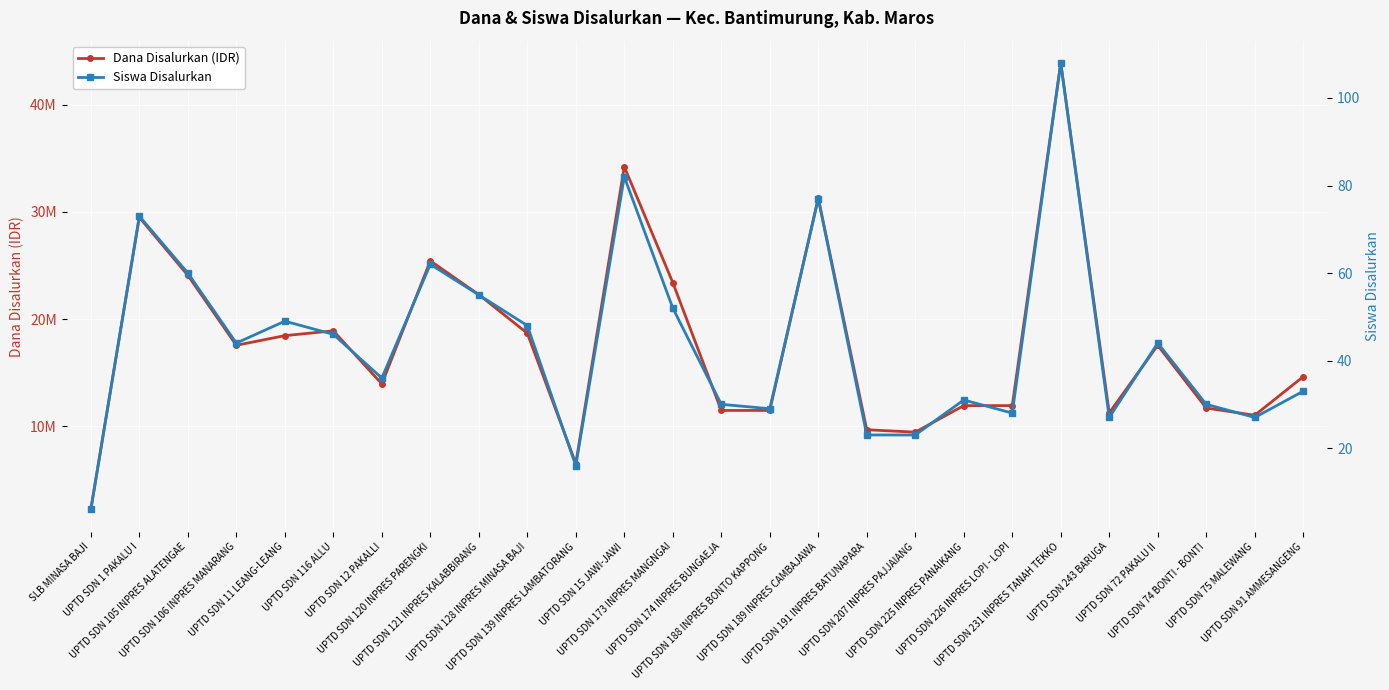

How many distinct data groups are displayed?

2